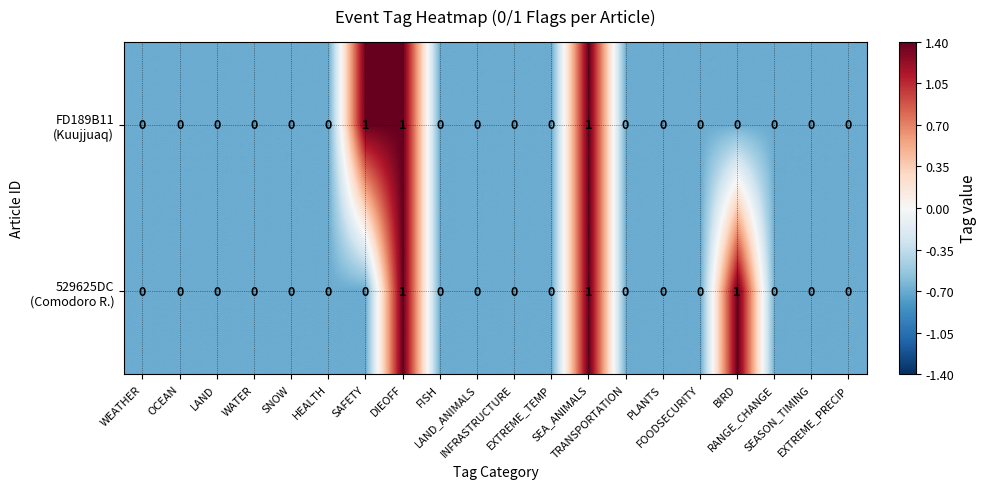

What is the minimum value shown in the chart?

0